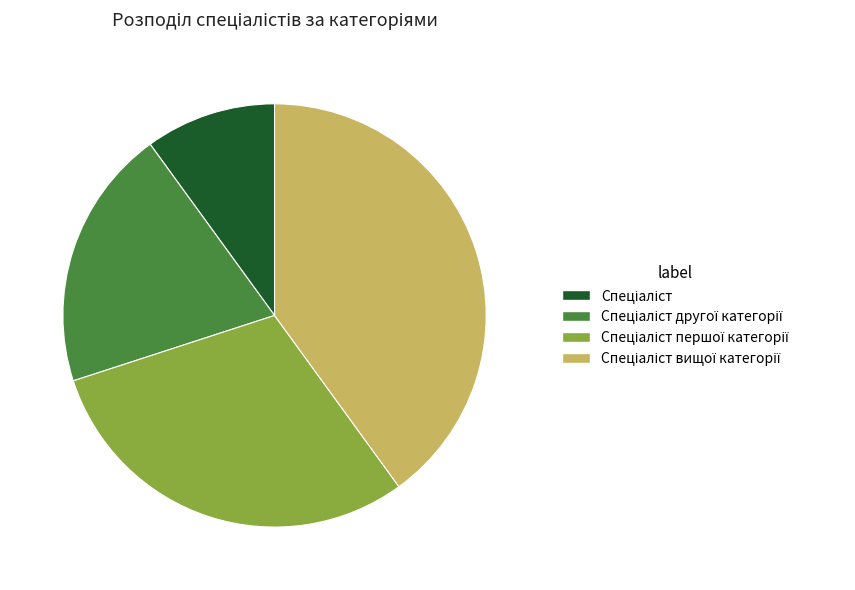

Count the number of slices in the pie.

4